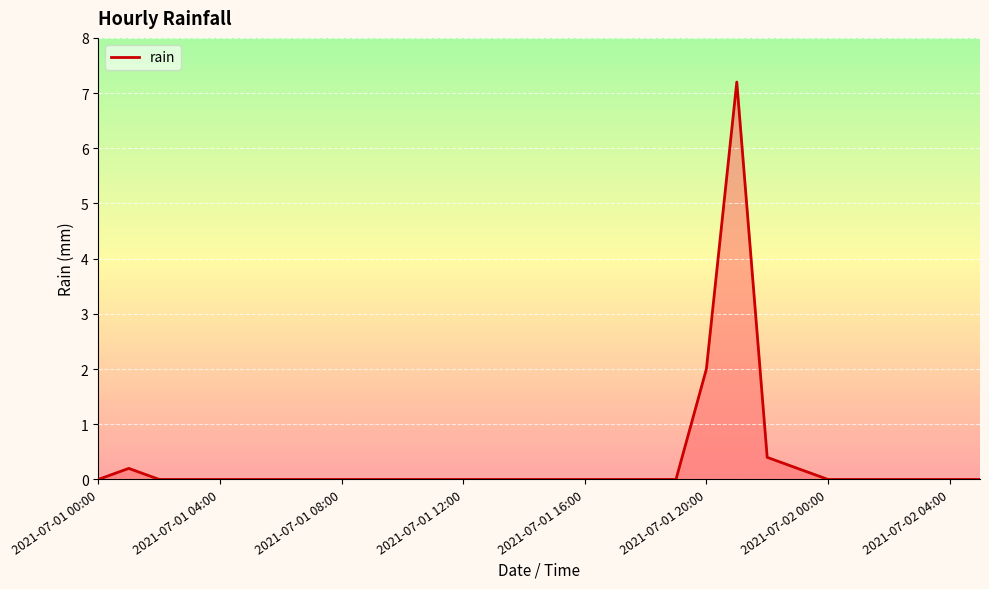

Reading left to right, extract all data points from this chart.

0.0	0.2	0.0	0.0	0.0	0.0	0.0	0.0	0.0	0.0	0.0	0.0	0.0	0.0	0.0	0.0	0.0	0.0	0.0	0.0	2.0	7.2	0.4	0.2	0.0	0.0	0.0	0.0	0.0	0.0